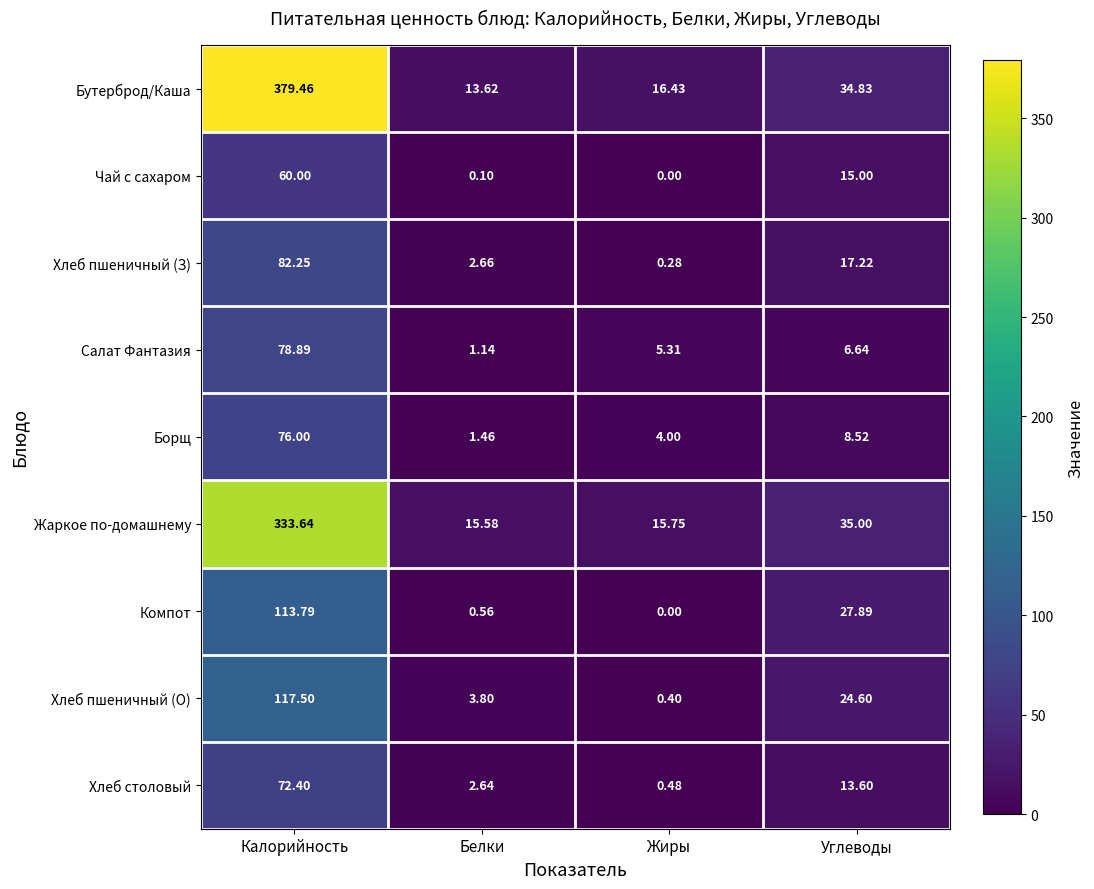

Rank the categories by Бутерброд/Каша value from highest to lowest.

Калорийность, Углеводы, Жиры, Белки